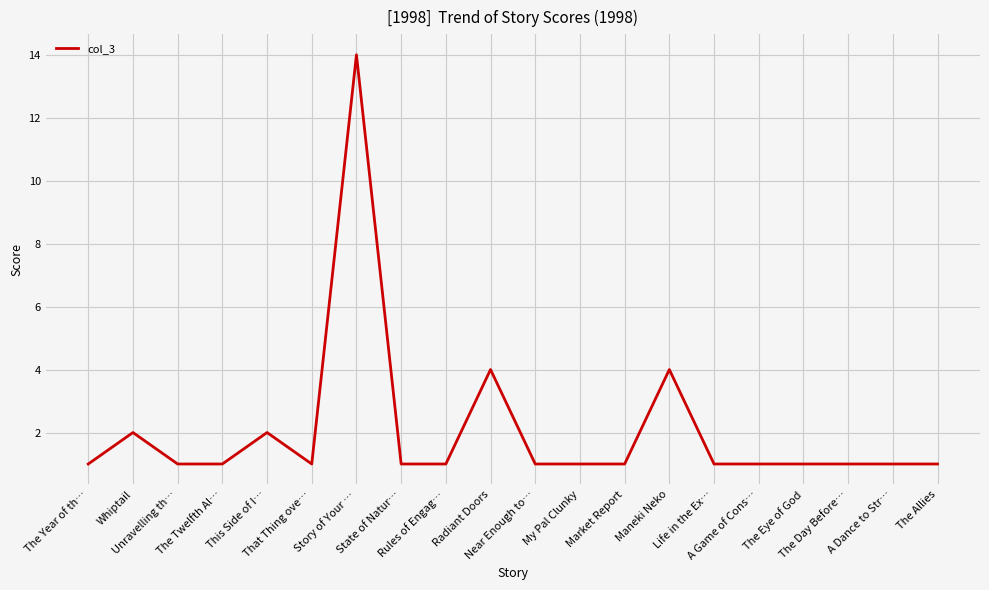

Which category has the highest value across all series?

Story of Your …